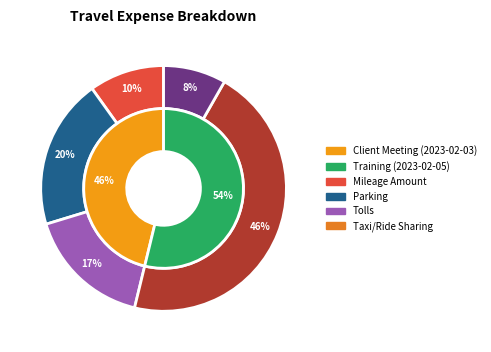

Is there a majority slice in this chart?

Yes